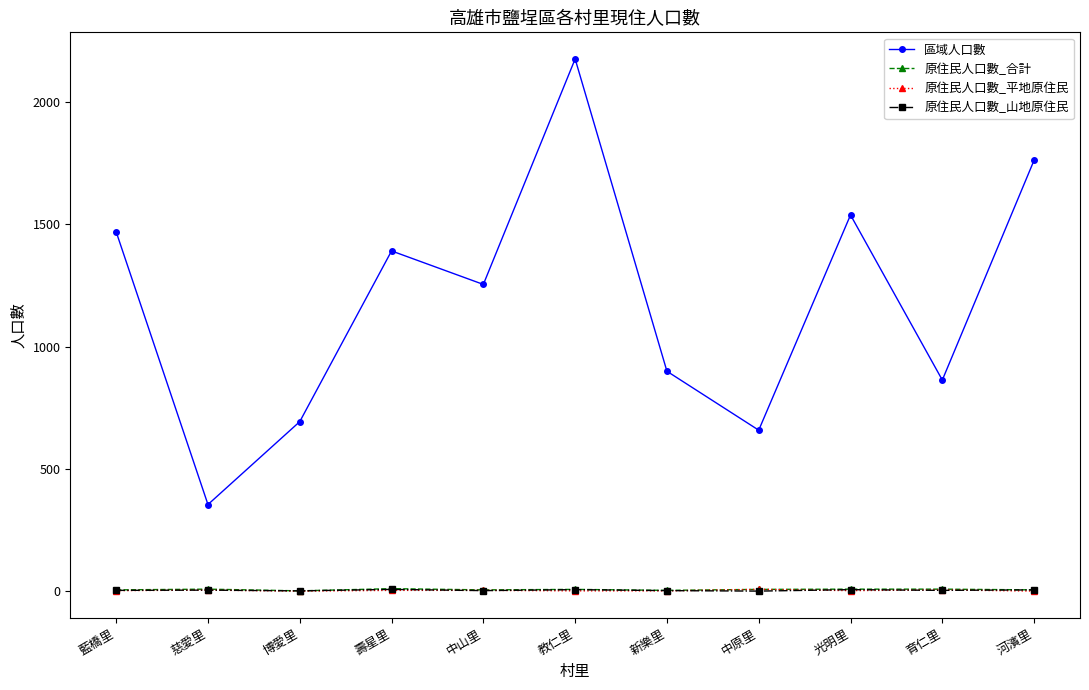

What is the label of the 4th point from the right?

中原里